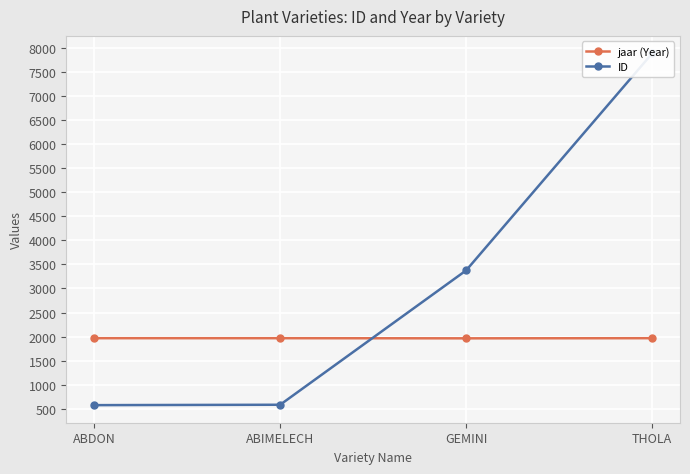

After their last crossing, which series has the higher values: ID or jaar (Year)?

ID